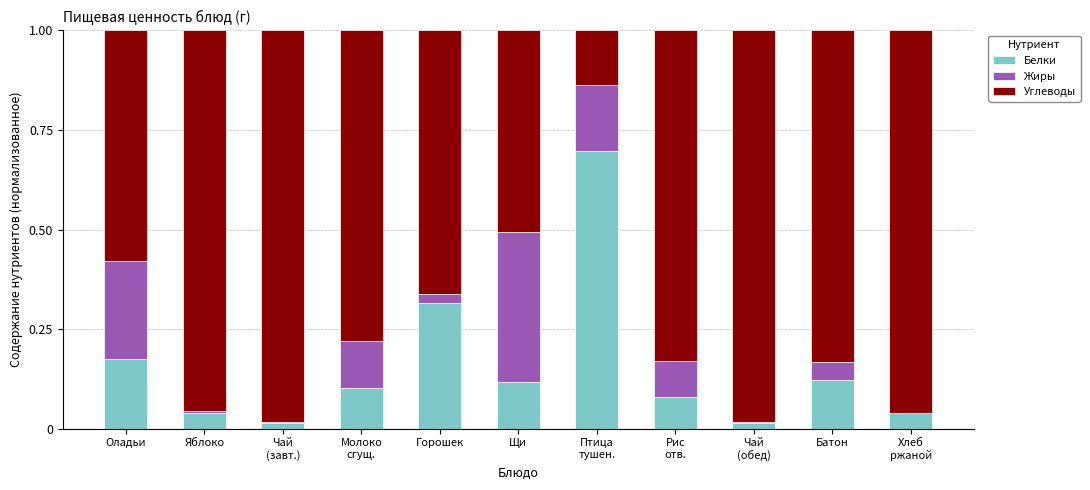

Are the bars grouped side by side (vs. stacked)?

No